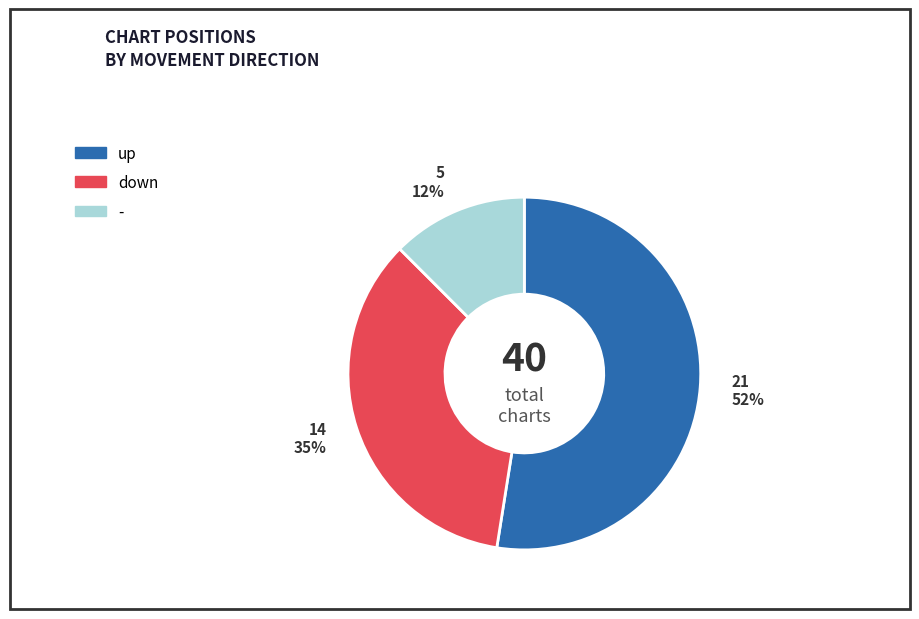

What is the smallest slice in the pie chart?

-